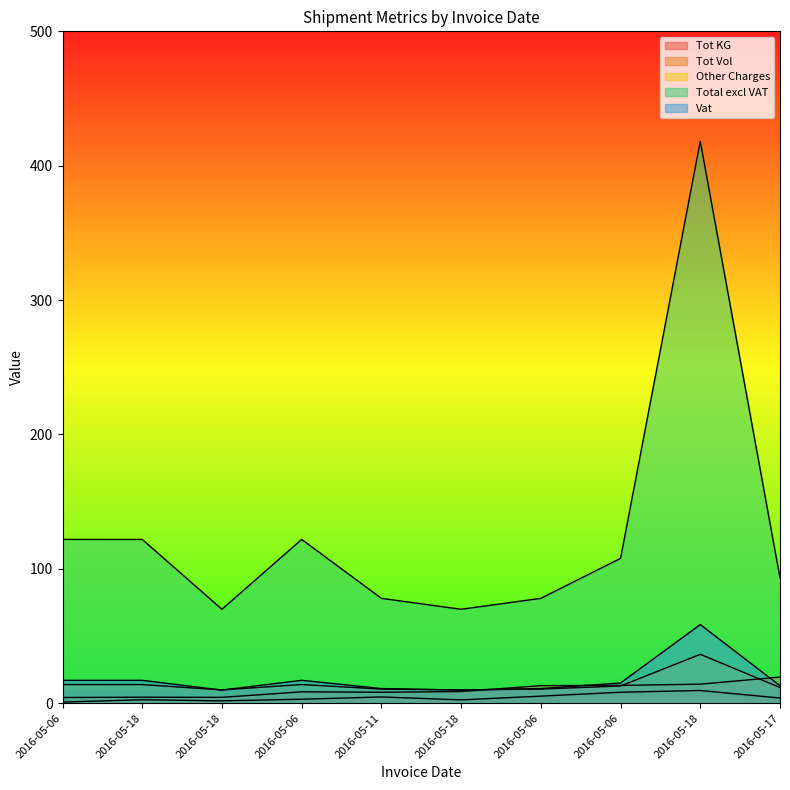

Reading left to right, extract all data points from this chart.

Tot KG: 0.9	2.6	1.8	3.0	4.7	2.5	5.3	8.2	9.5	3.9
Tot Vol: 4.3	4.5	4.4	8.5	8.2	8.7	13.1	13.3	14.2	19.5
Other Charges: 13.9	13.9	9.9	13.9	10.6	9.9	10.6	12.8	36.4	11.7
Total excl VAT: 121.9	121.9	69.9	121.9	78.1	69.9	78.1	107.8	418.1	93.2
Vat: 17.1	17.1	9.8	17.1	10.9	9.8	10.9	15.1	58.5	13.1